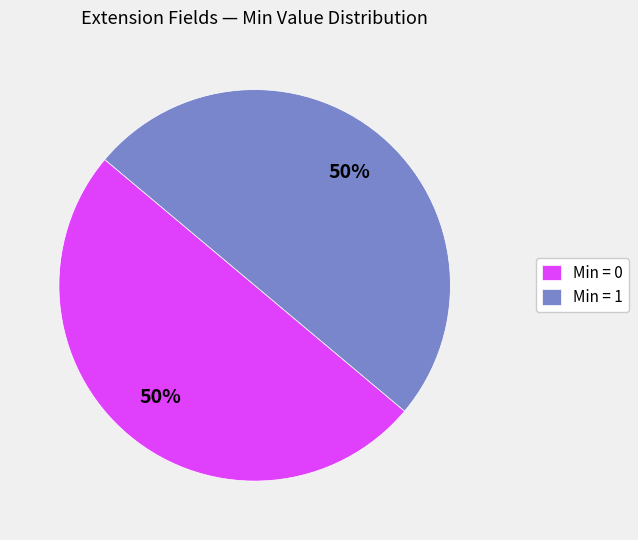

Is it true that Min = 0 is 50% of the pie?

True